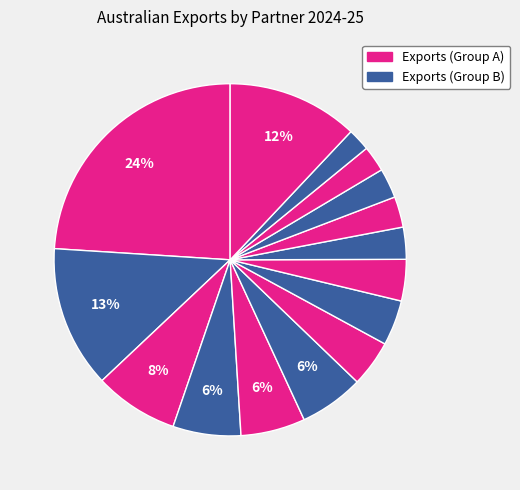

How many slices are in this pie chart?

15